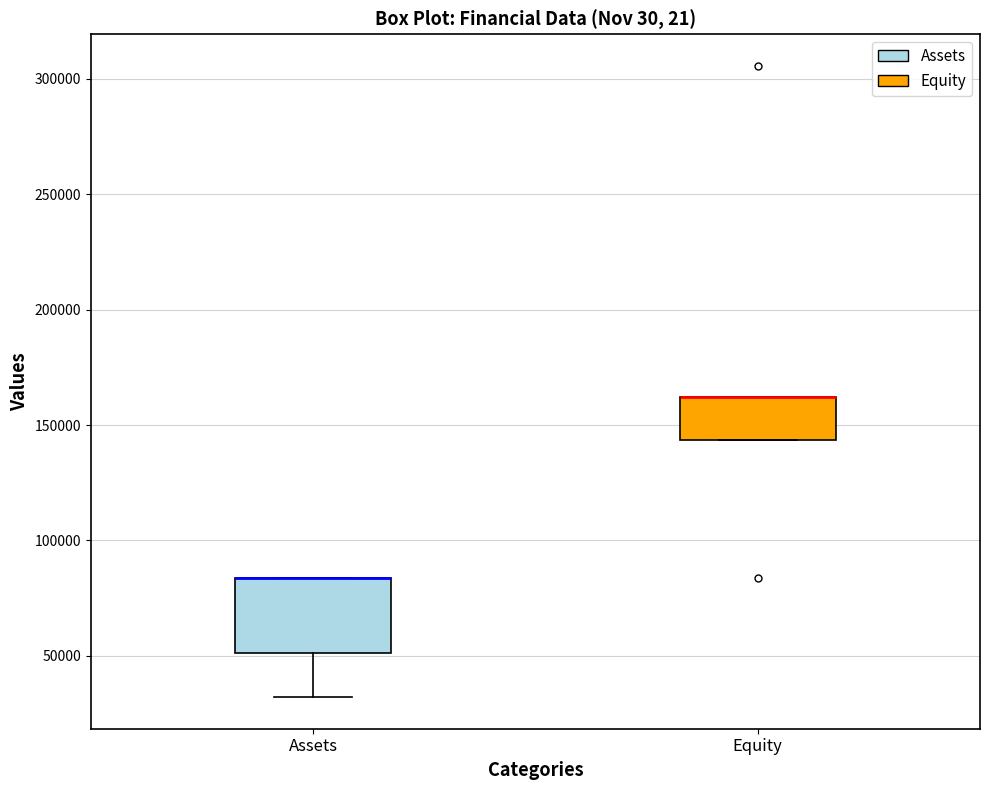

Which box is the tallest, from its lower edge to its upper edge?

Assets